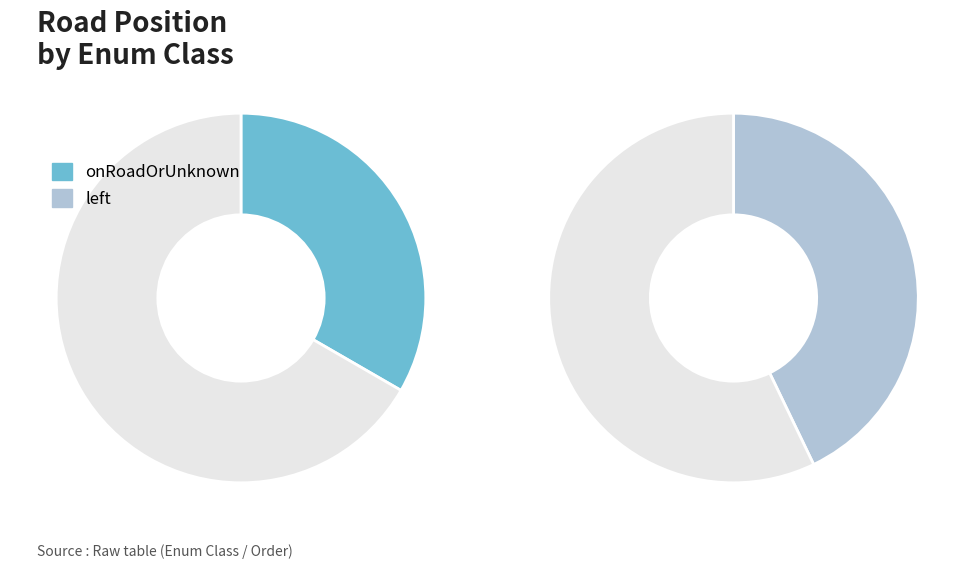

Count the number of slices in the pie.

4